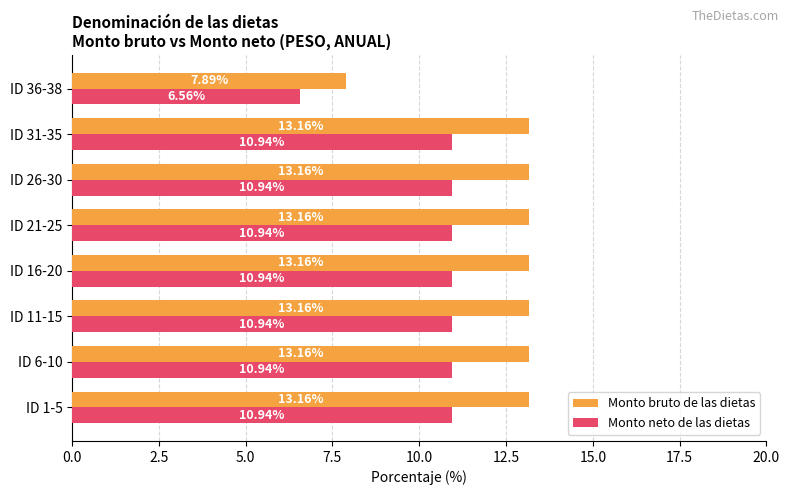

List the series in order of their overall mean, lowest first.

Monto neto de las dietas, Monto bruto de las dietas